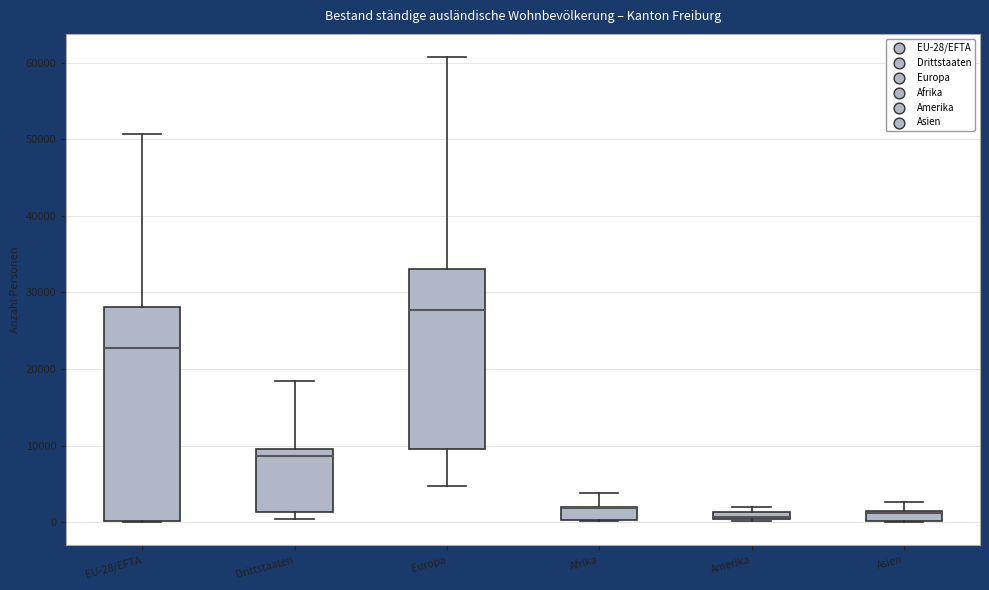

Which box is the tallest, from its lower edge to its upper edge?

EU-28/EFTA